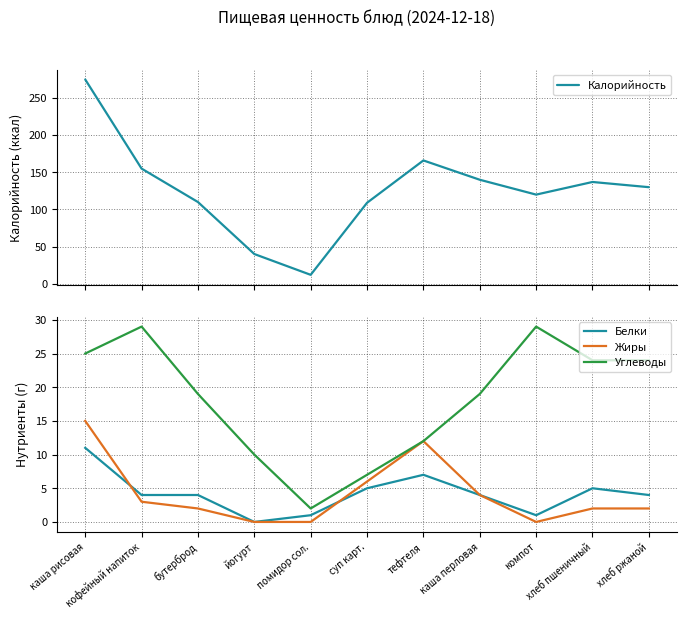

What are all the series names shown in the legend?

Калорийность, Белки, Жиры, Углеводы